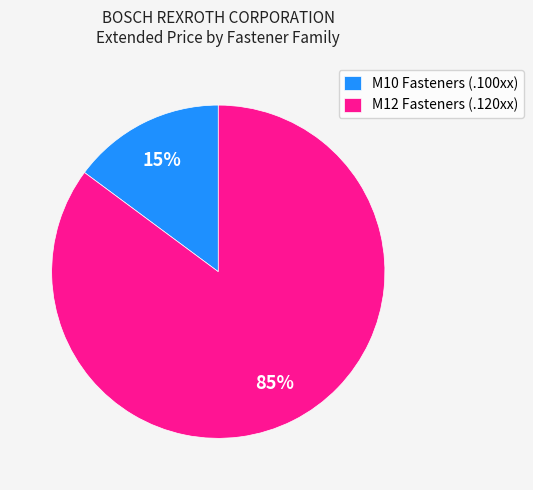

True or false: M12 Fasteners (.120xx) accounts for 98% of the total.

False